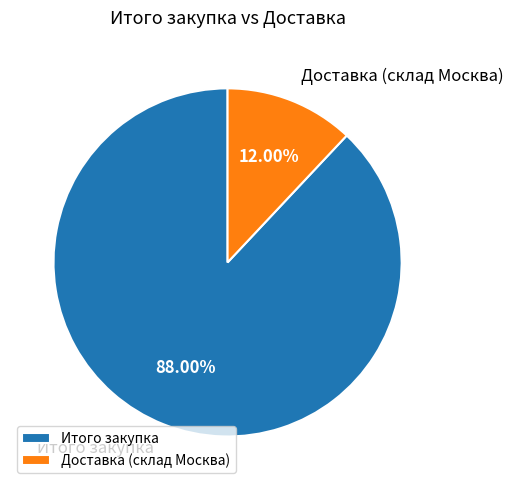

To the nearest percent, what percentage of the pie is Итого закупка?

88%